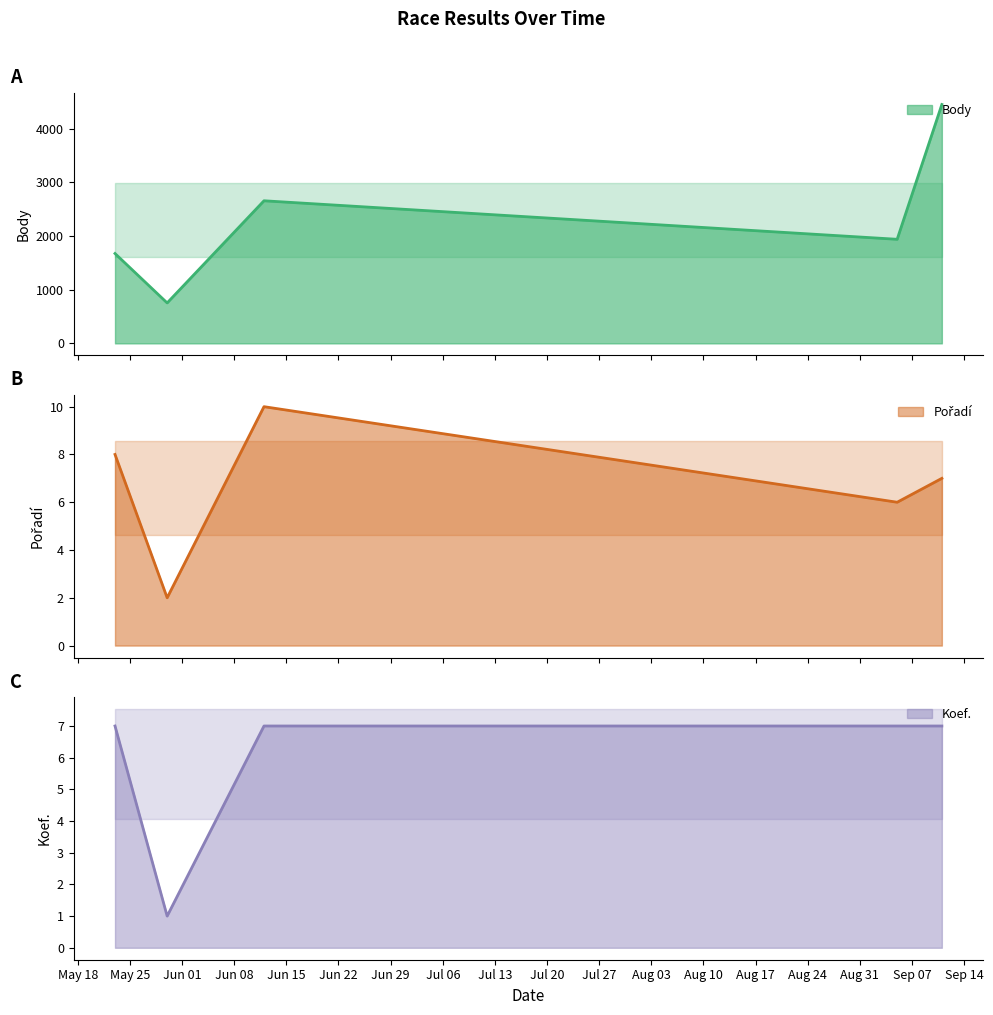

Where is Pořadí nearest to the value 6?

2015-09-05